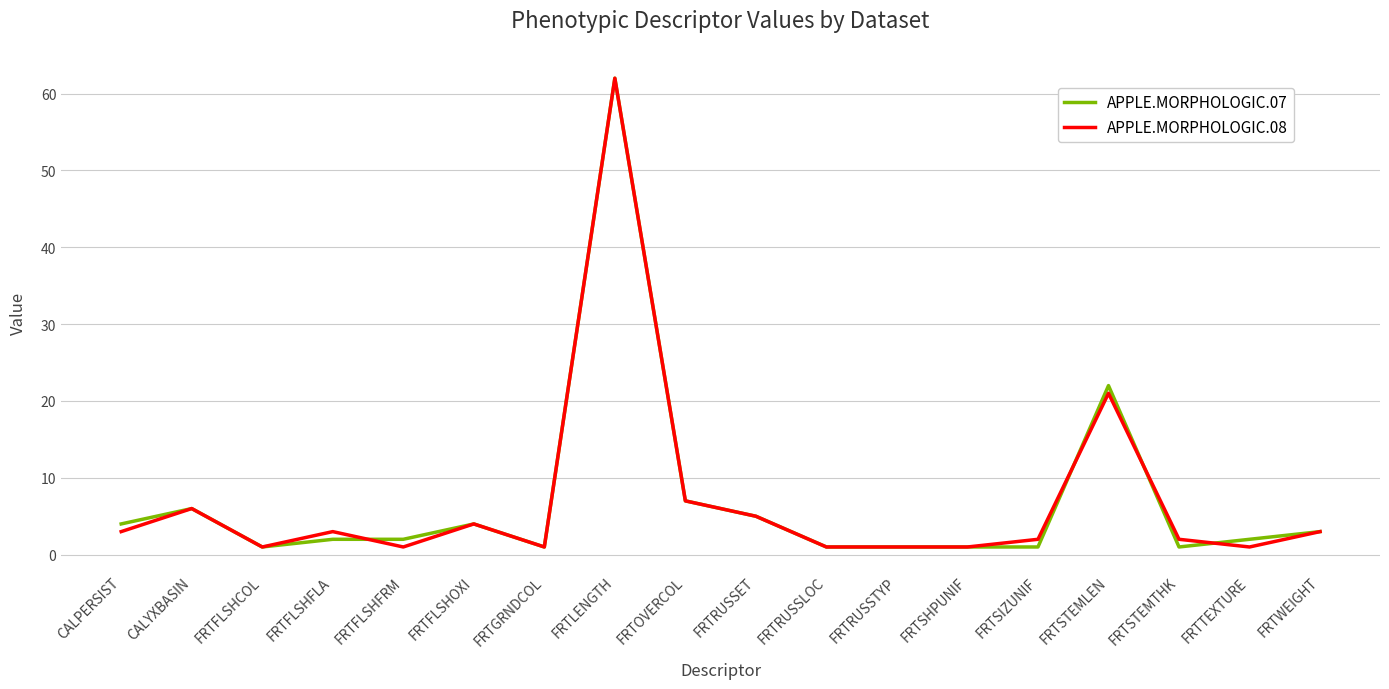

How many series are shown in this chart?

2